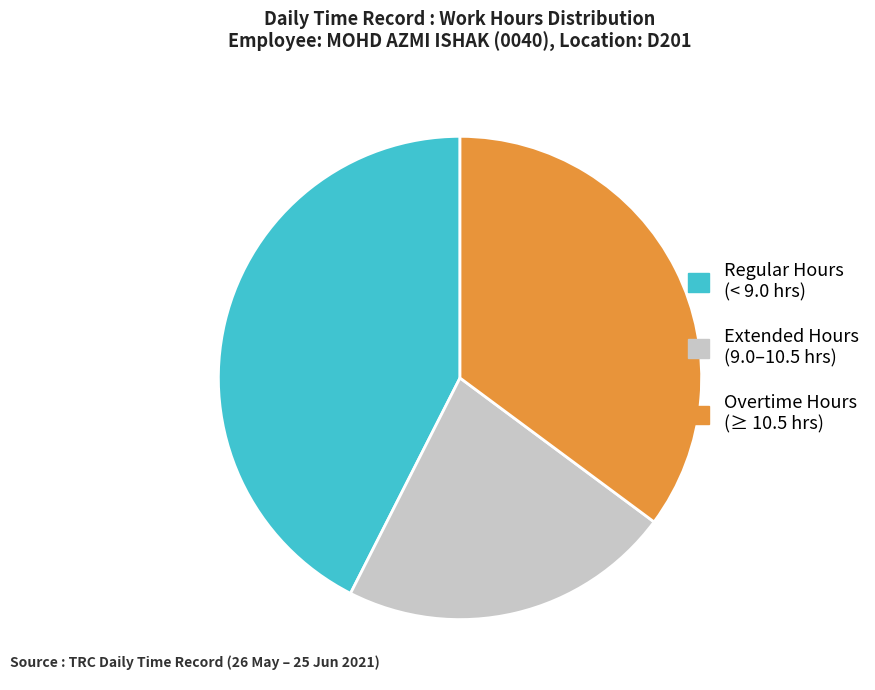

How many segments does this pie chart have?

3